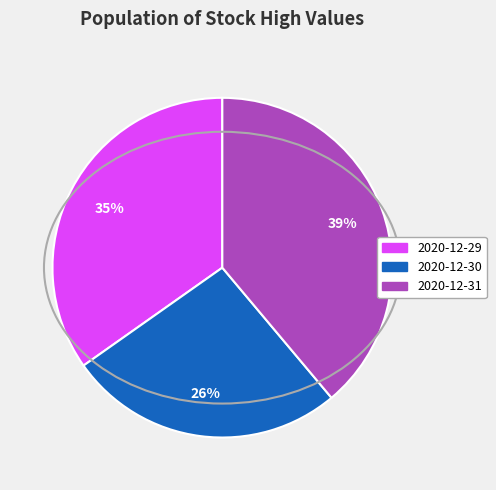

What percentage is the 2020-12-29 slice, to the nearest percent?

35%